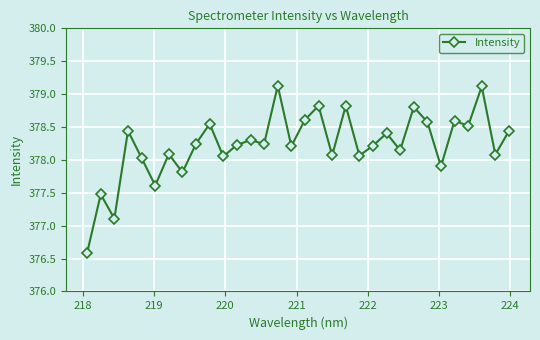

What is the value of the 18th point from the left?

378.8